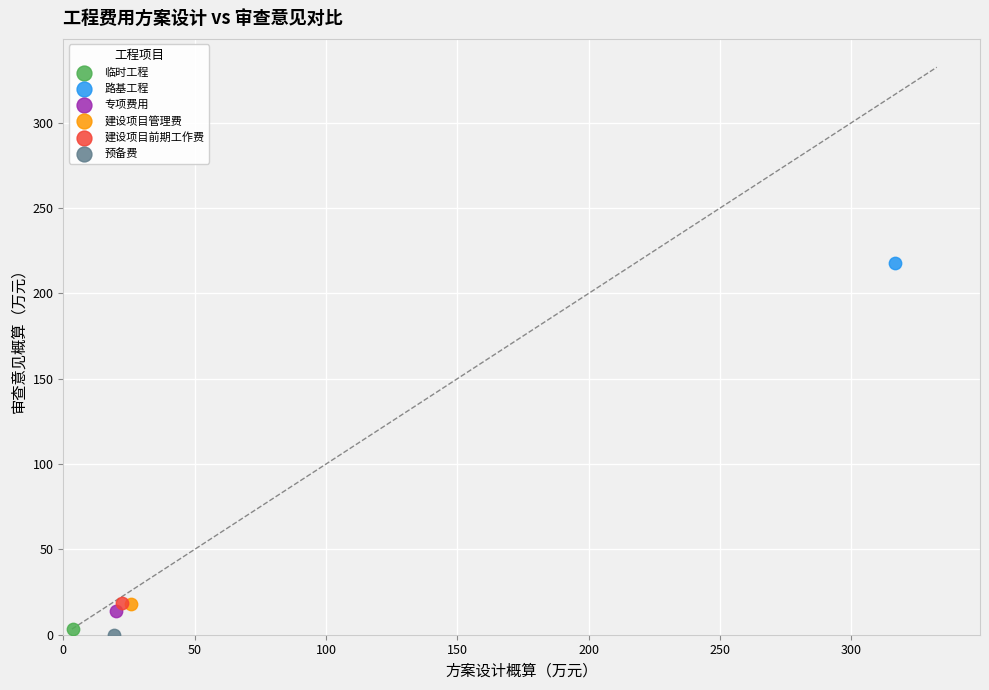

Which series contains the highest Y value?

路基工程